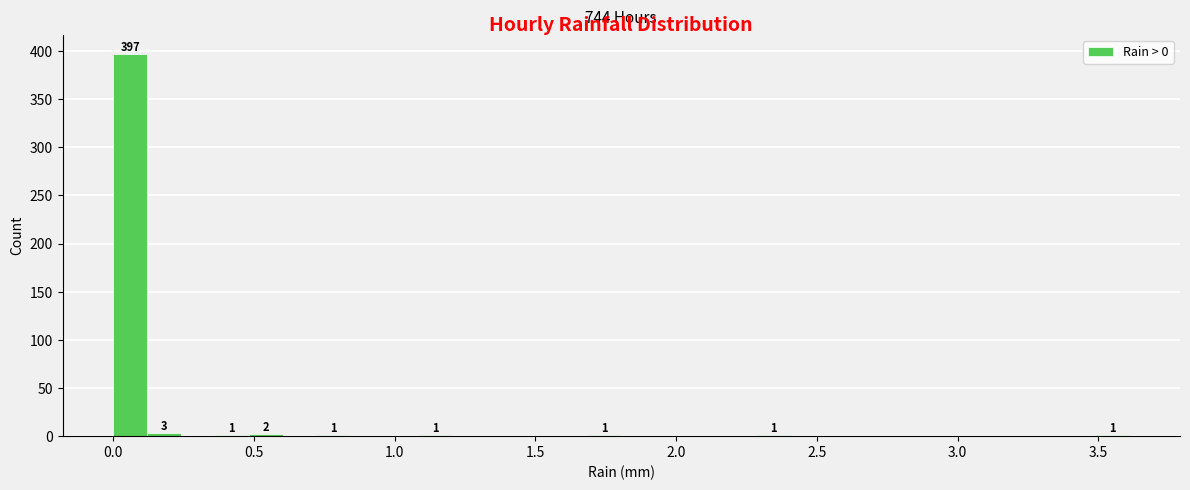

Around what value on the x-axis is the tallest bar? Give the approximate position of its centre, as read against the axis.

0.05